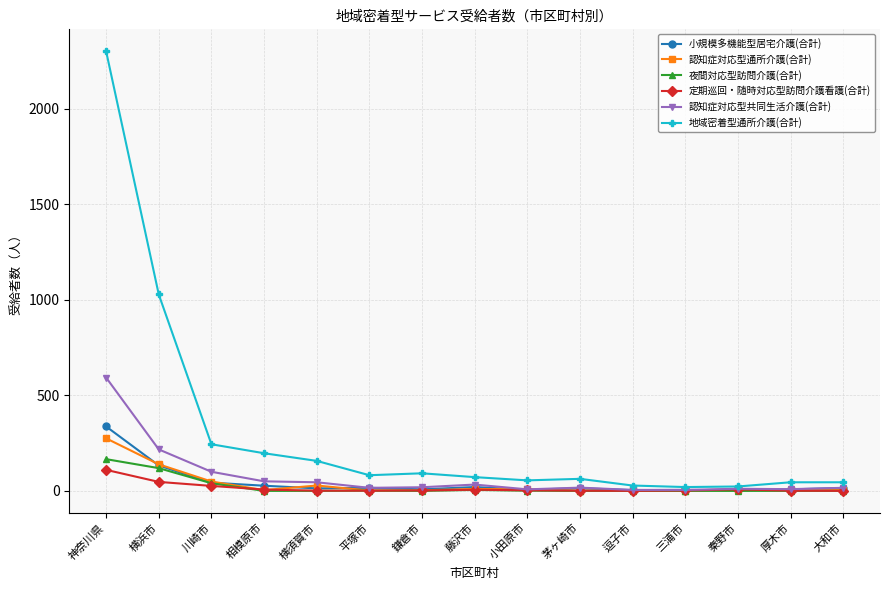

What position from the left is 相模原市?

4